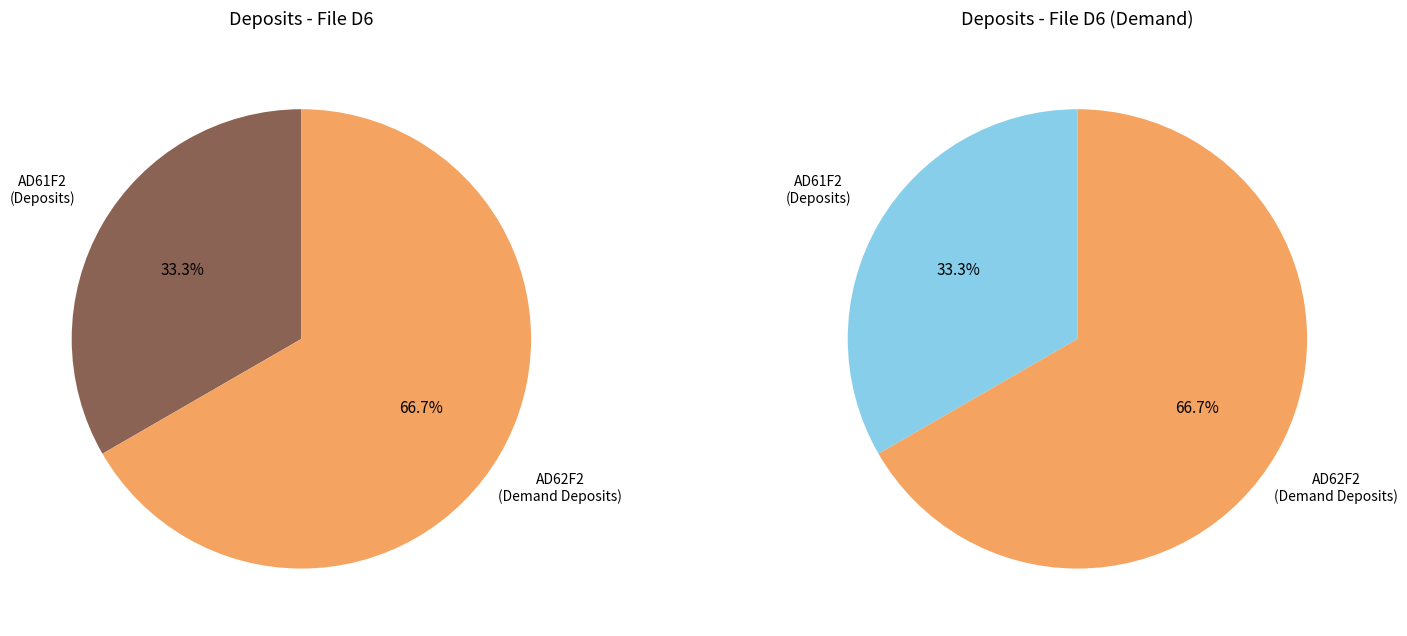

Which slice is the largest?

AD62F2